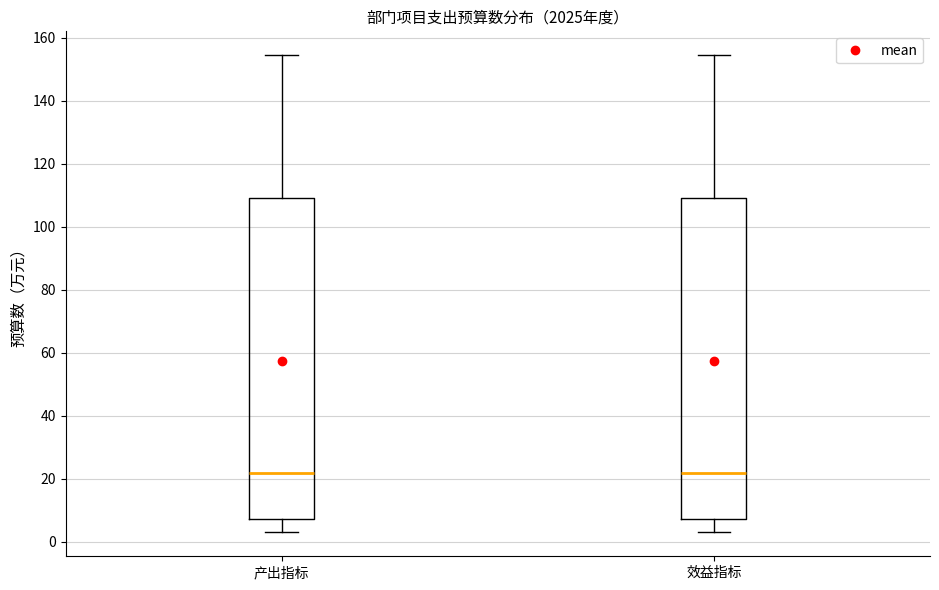

Reading left to right, transcribe this box plot: for each box, give where its median line is, the range the box spans, and where its two whiskers end, as read against the y-axis. The values are not printed on the chart, so give them approximately, as read against the axis.

产出指标: median 22, box 8 to 110, whiskers 4 to 154
效益指标: median 22, box 8 to 110, whiskers 4 to 154